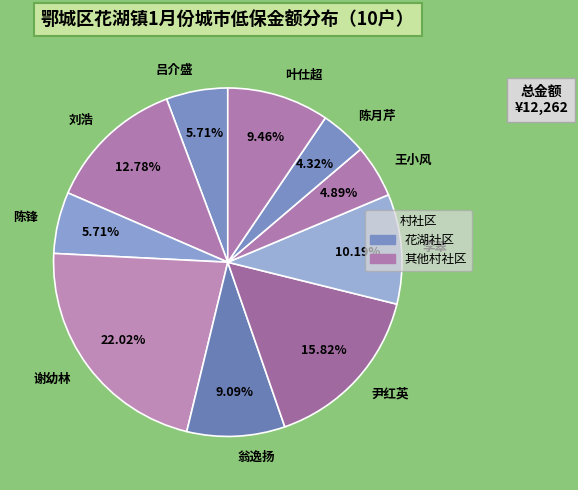

Is it true that 刘浩 is 13% of the pie?

True